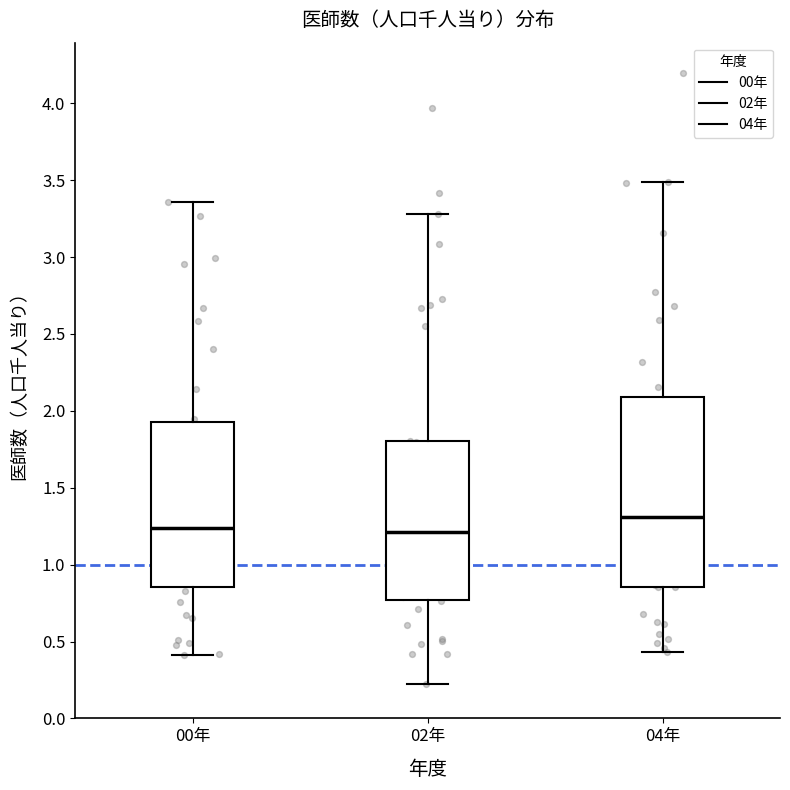

Which box has the highest median line?

04年